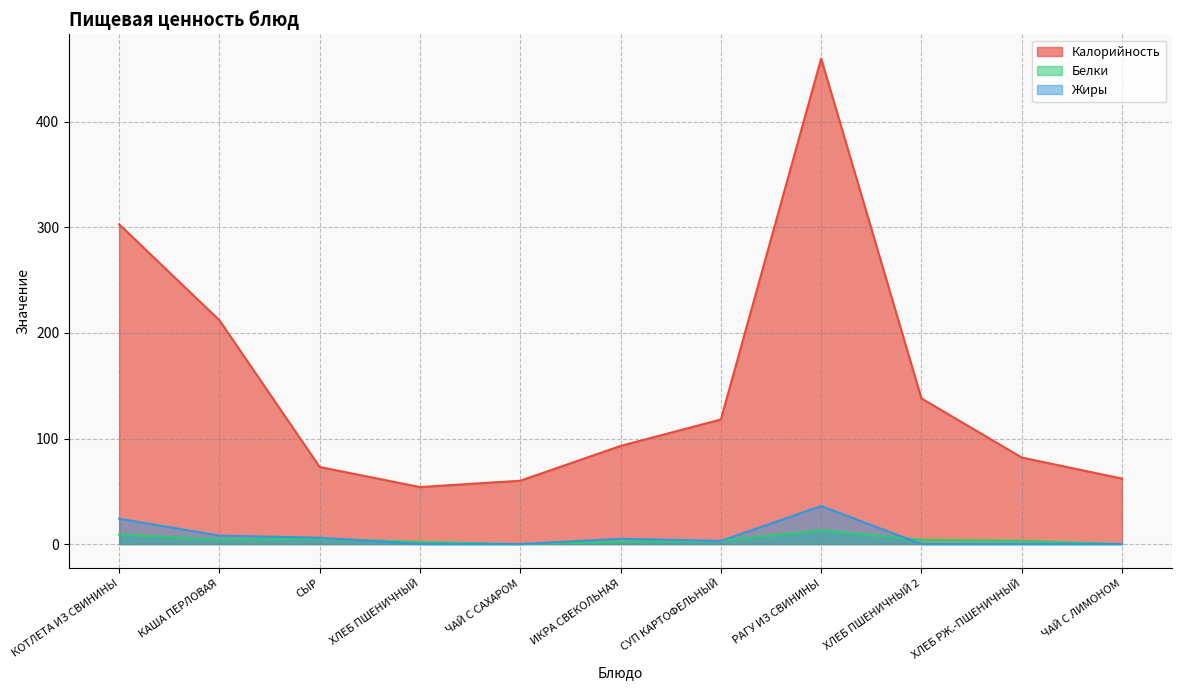

How many lines are shown in the chart?

3